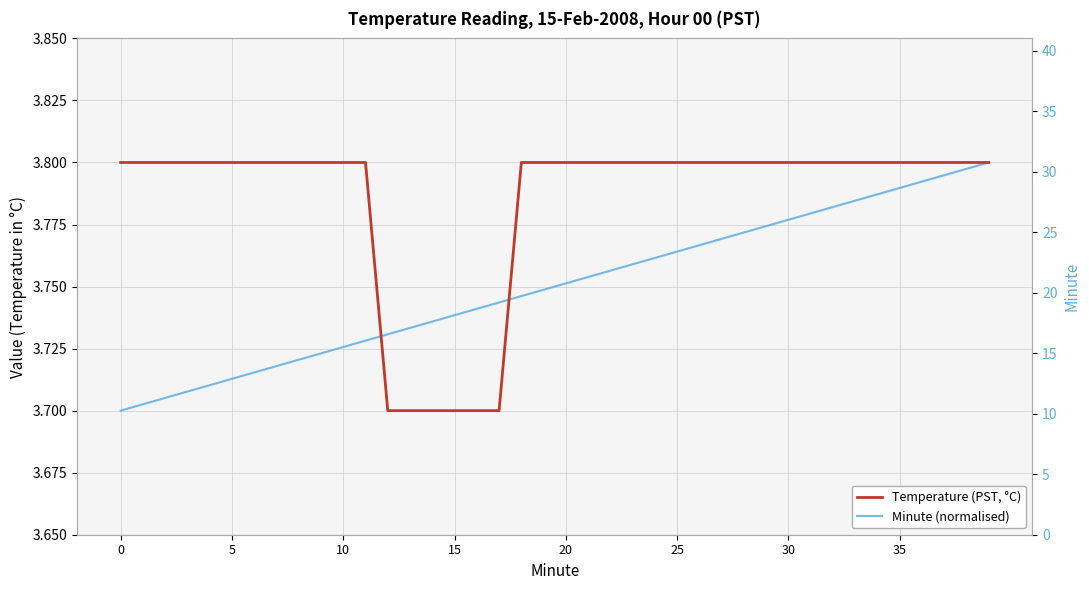

True or false: Minute (normalised) has a value of 2.1 at 26.

False